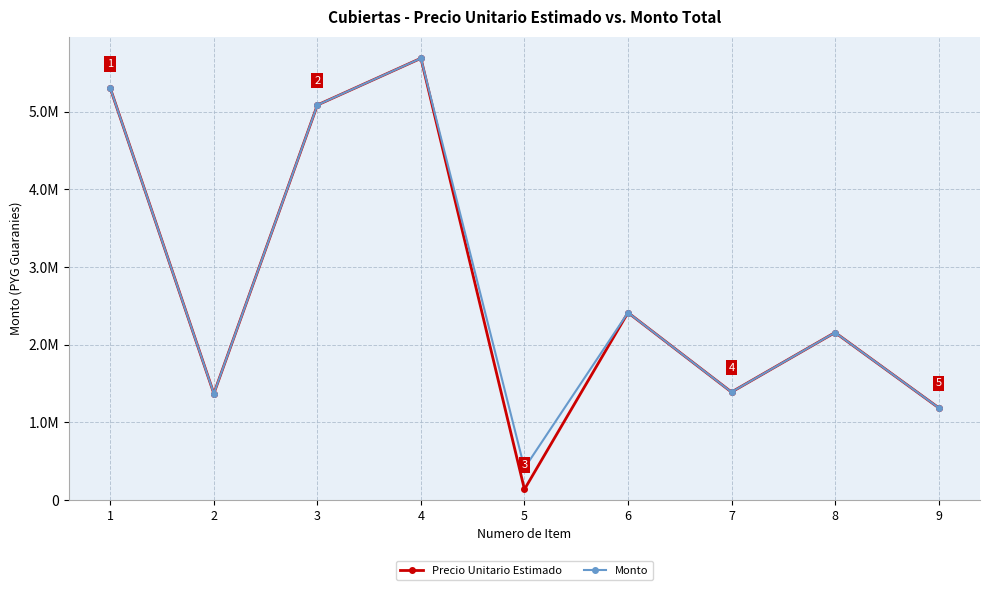

What is the lowest value of the Precio Unitario Estimado series?

136667